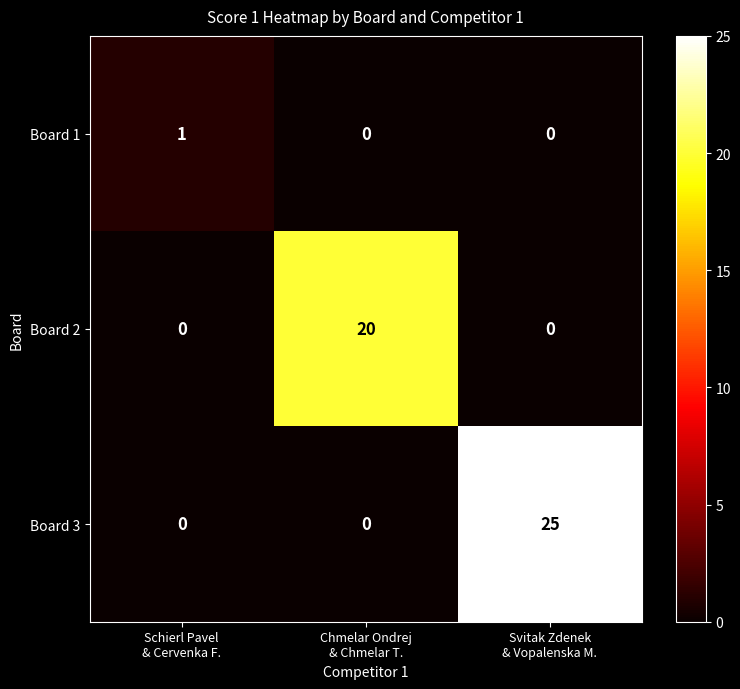

What is the total value across all series at Chmelar Ondrej
& Chmelar T.?

20